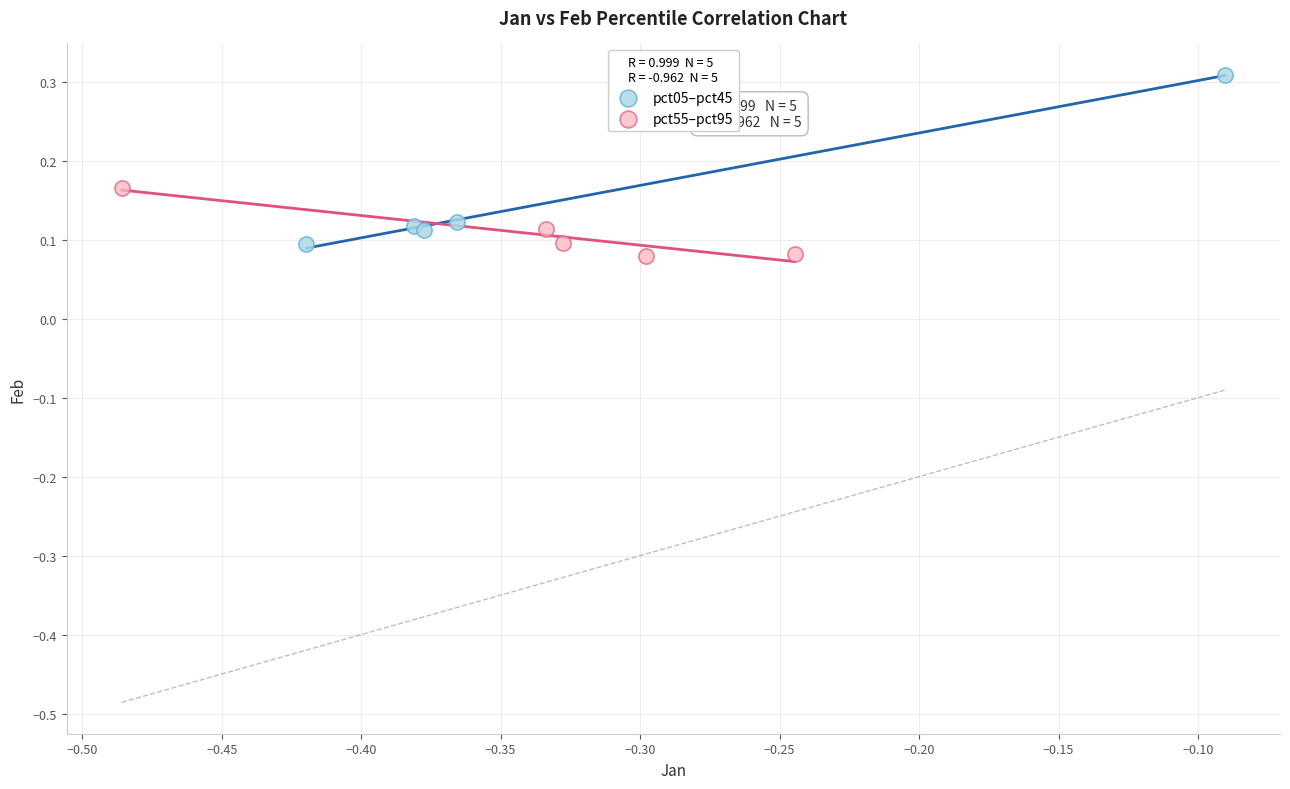

Which series has the largest Y range (max minus min)?

pct05–pct45